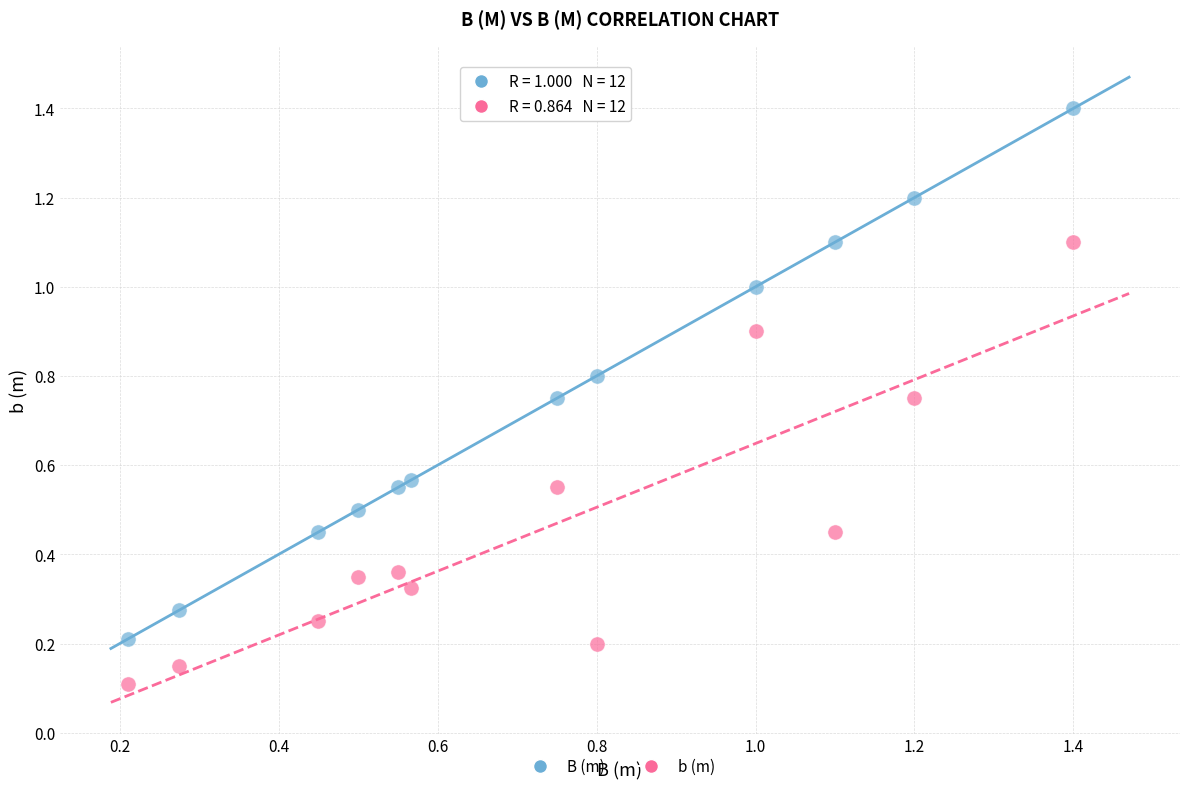

Which series has the largest Y range (max minus min)?

B (m)